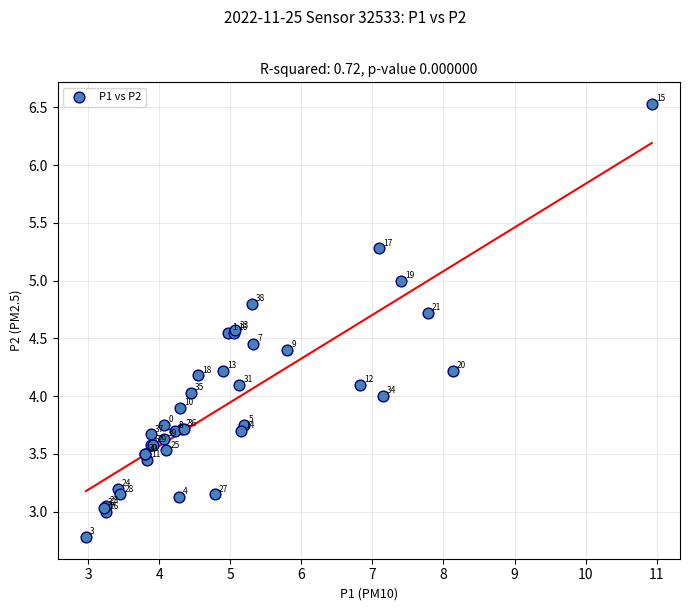

What Y value in the scatter plot is closest to 4?

4.0